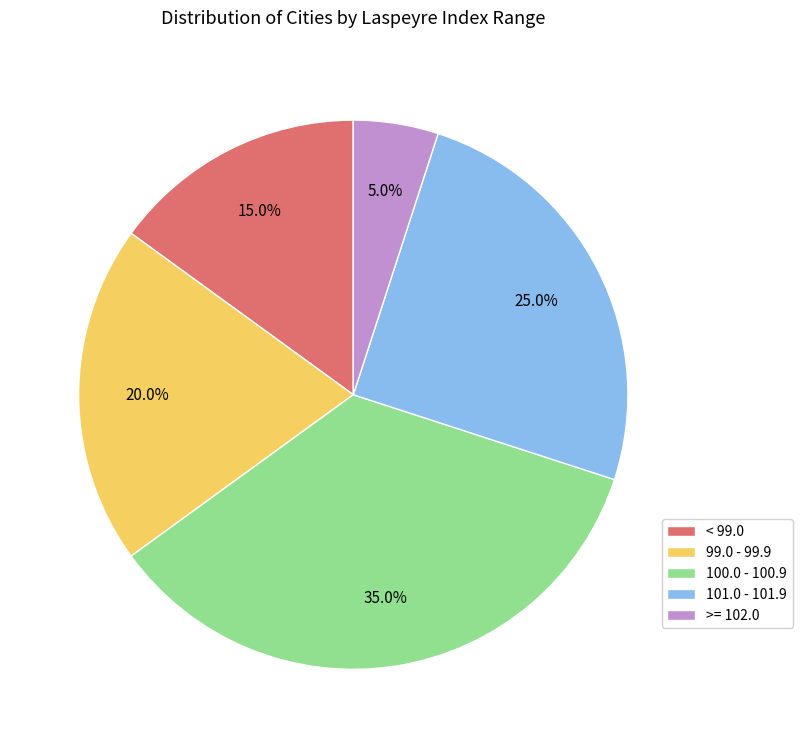

Approximately how many times larger is the value at < 99.0 compared to 100.0 - 100.9?

0.4